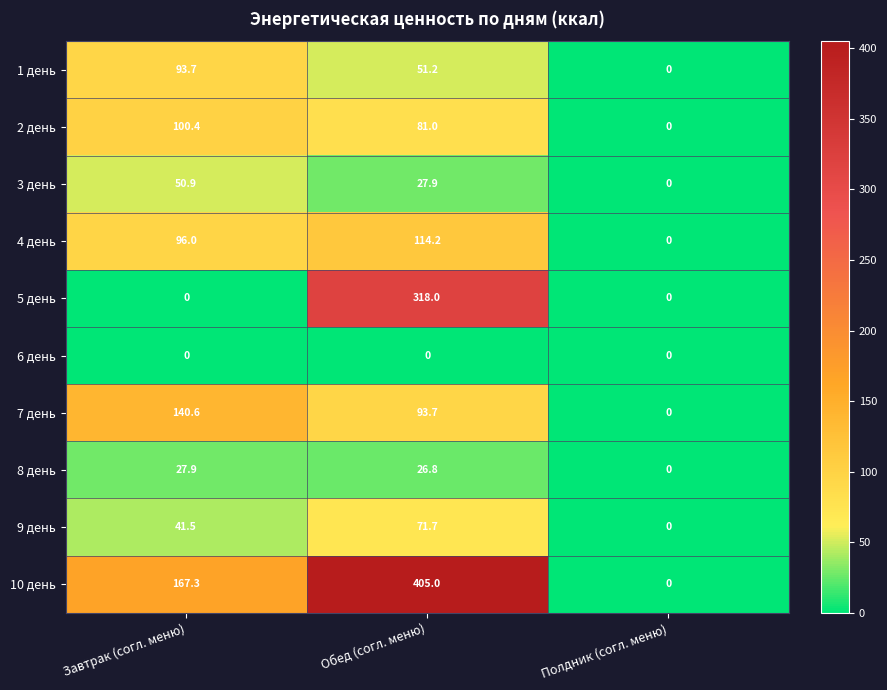

Reading right to left, transcribe all the data shown in this chart.

1 день: 0.0	51.2	93.7
2 день: 0.0	81.0	100.4
3 день: 0.0	27.9	50.9
4 день: 0.0	114.2	96.0
5 день: 0.0	318.0	0.0
6 день: 0.0	0.0	0.0
7 день: 0.0	93.7	140.6
8 день: 0.0	26.8	27.9
9 день: 0.0	71.7	41.5
10 день: 0.0	405.0	167.3